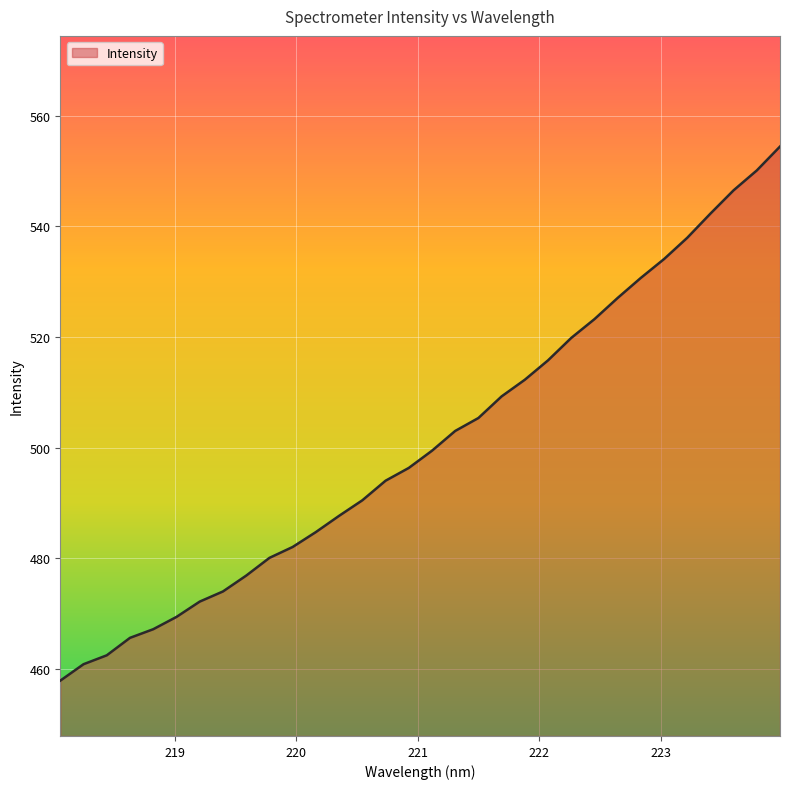

What is the minimum value shown in the chart?

457.9